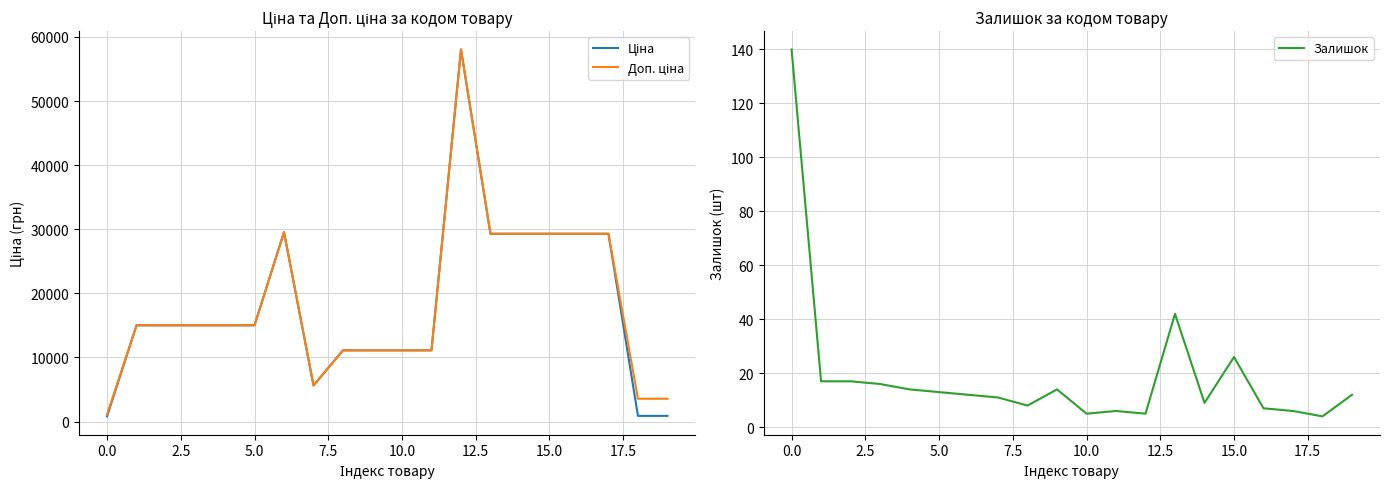

What is the lowest value of the Залишок series?

4